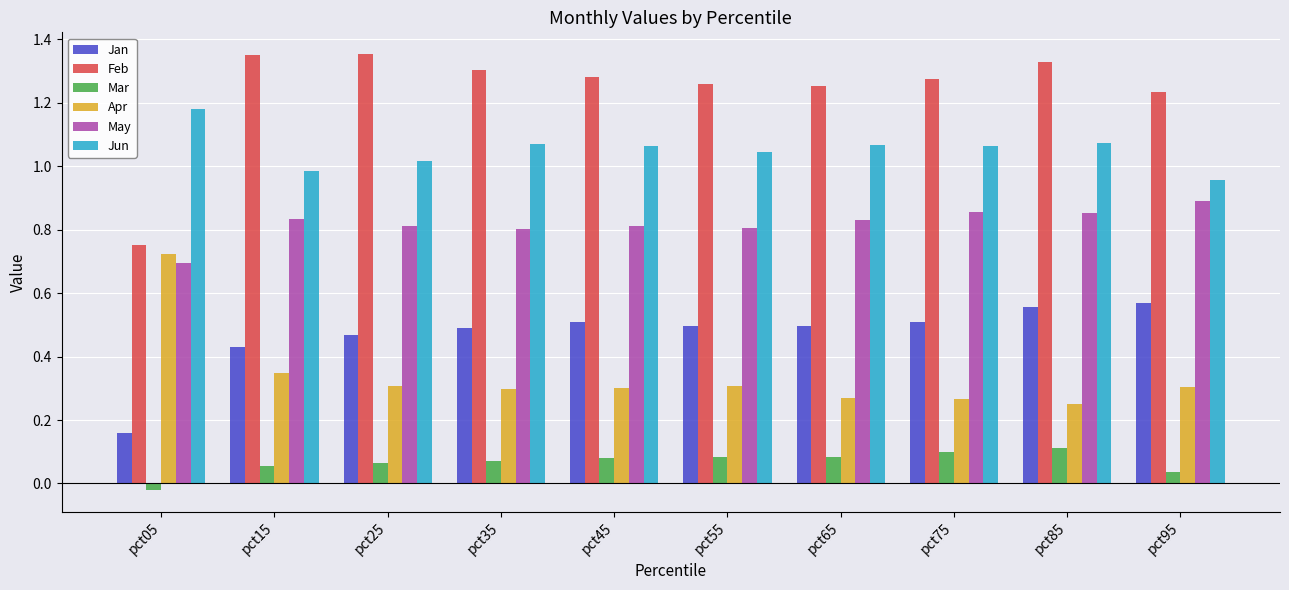

Count the Jan values in the range 0 to 1.

10